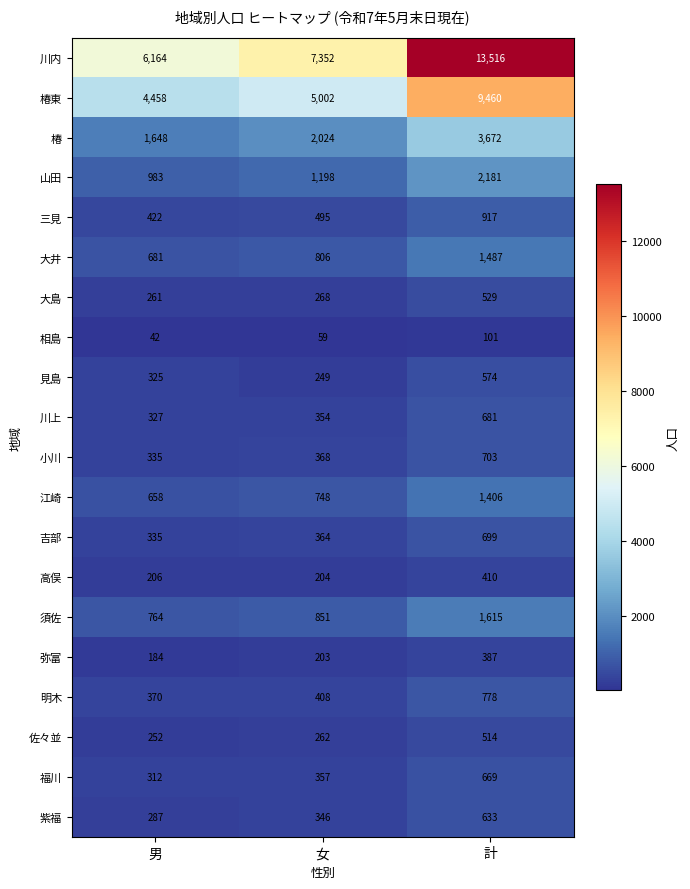

Count the 三見 values in the range 422 to 917.

3